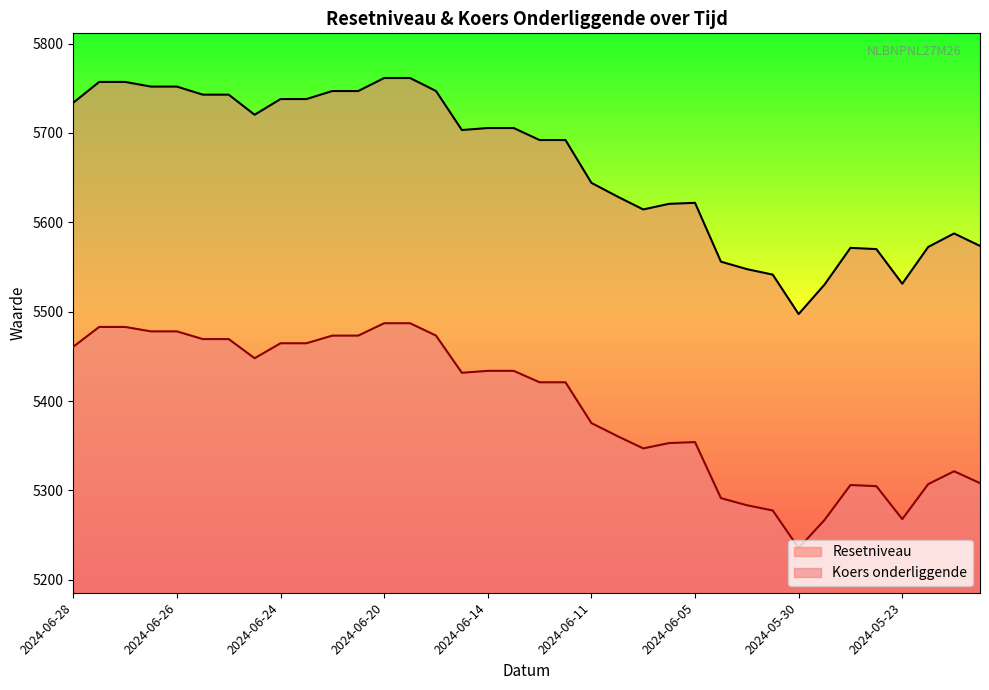

At which category does the chart reach its minimum across all series?

2024-05-30